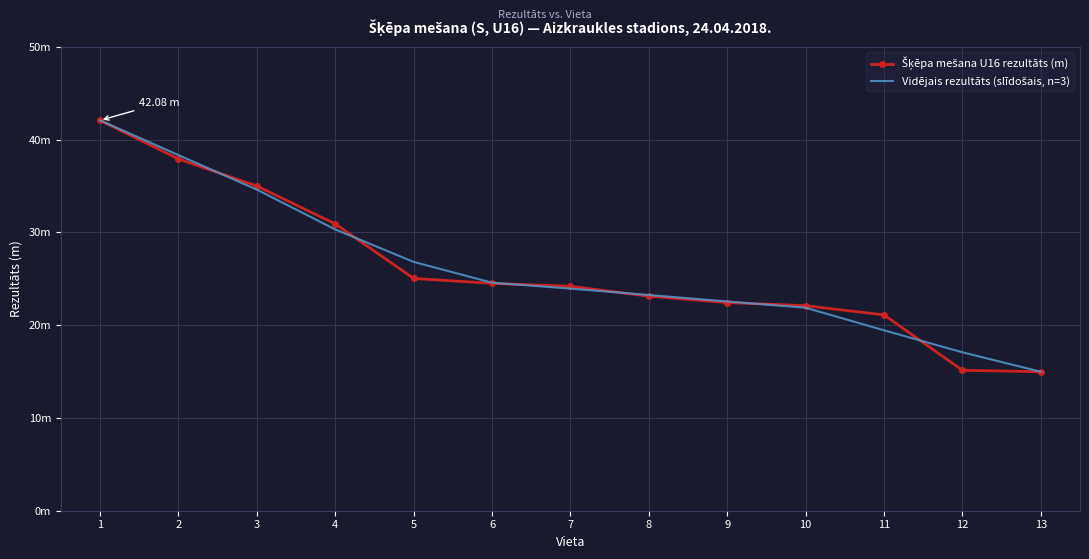

At which category does the chart reach its peak across all series?

1